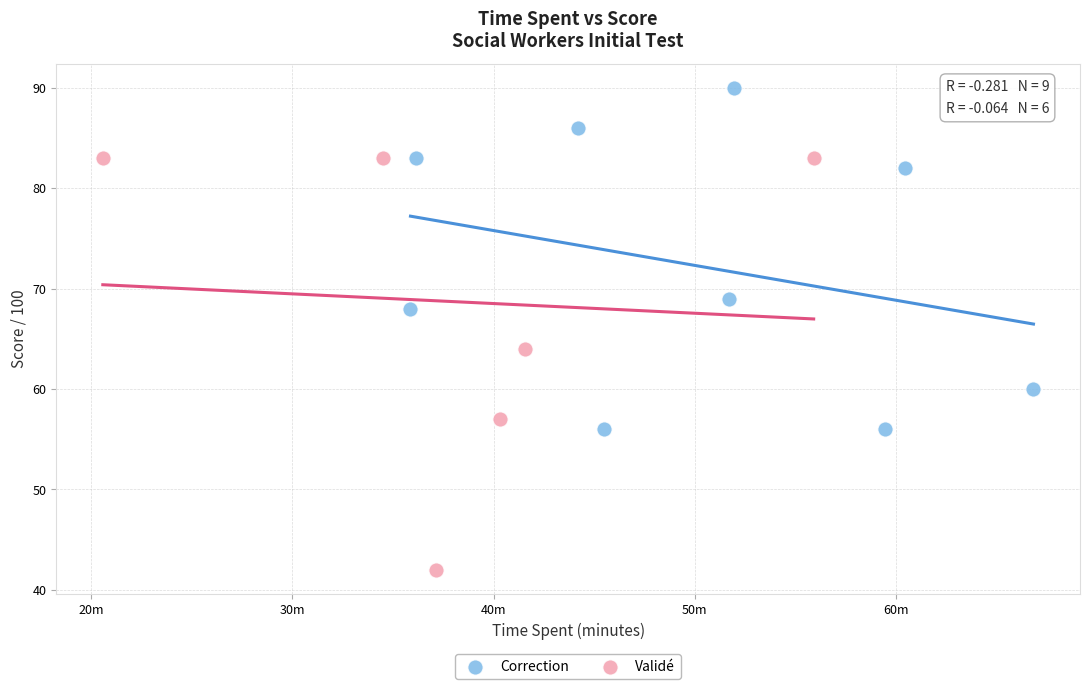

Which series has the largest Y range (max minus min)?

Validé